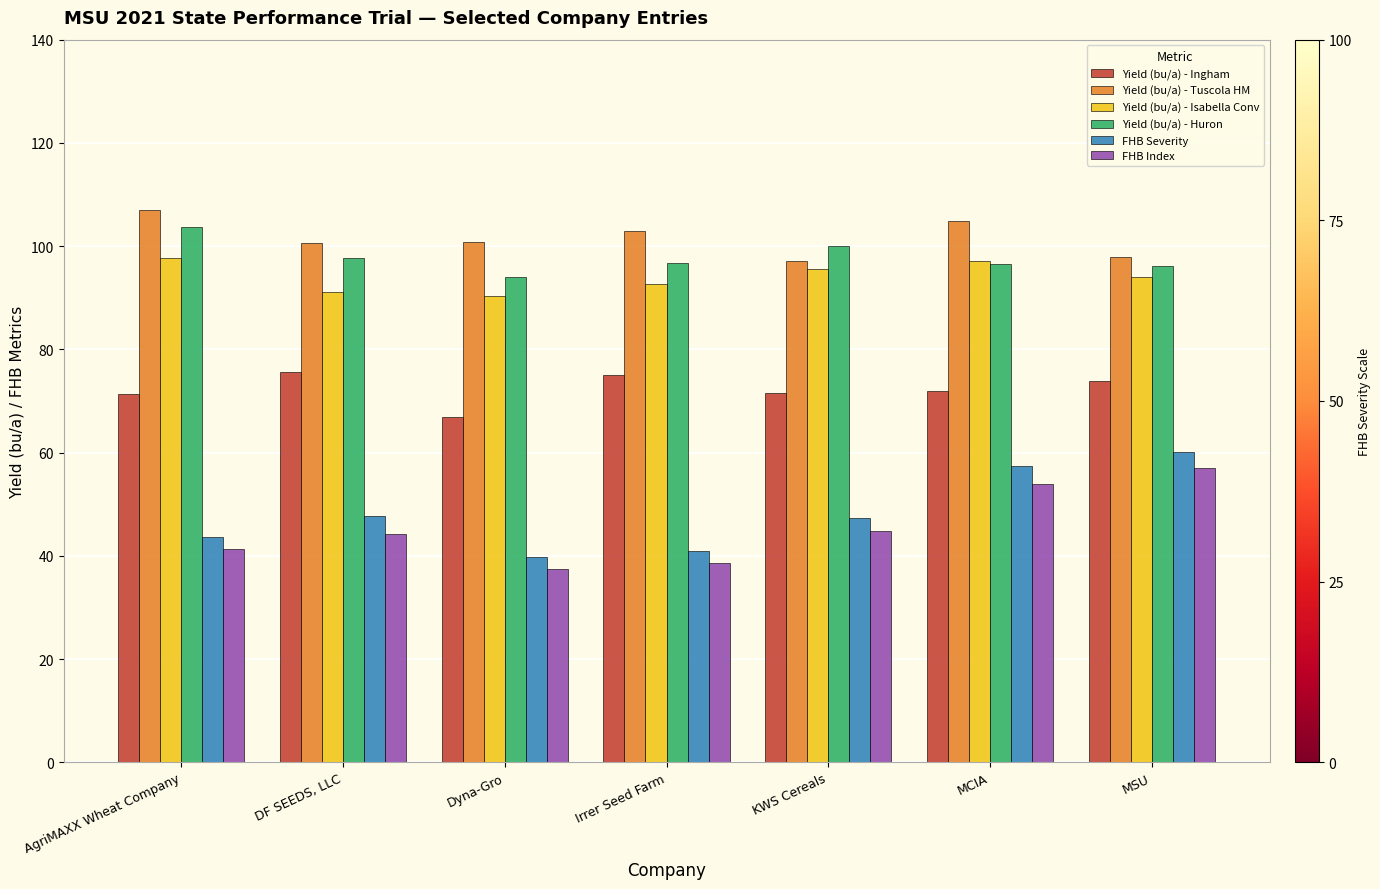

At how many categories does at least one series exceed 79?

7